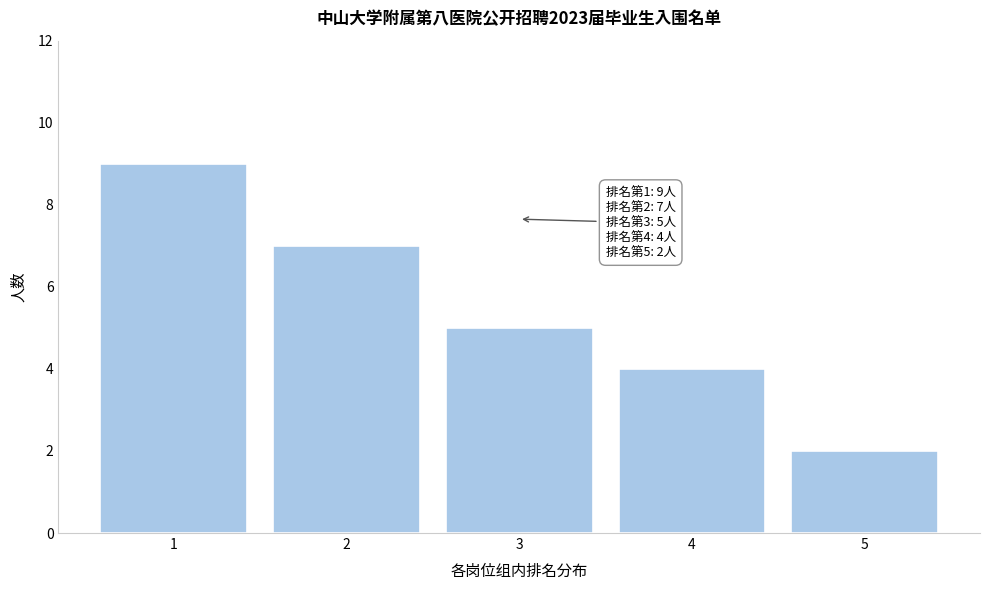

Reading right to left, what are all the values shown in this chart?

5=2	4=4	3=5	2=7	1=9